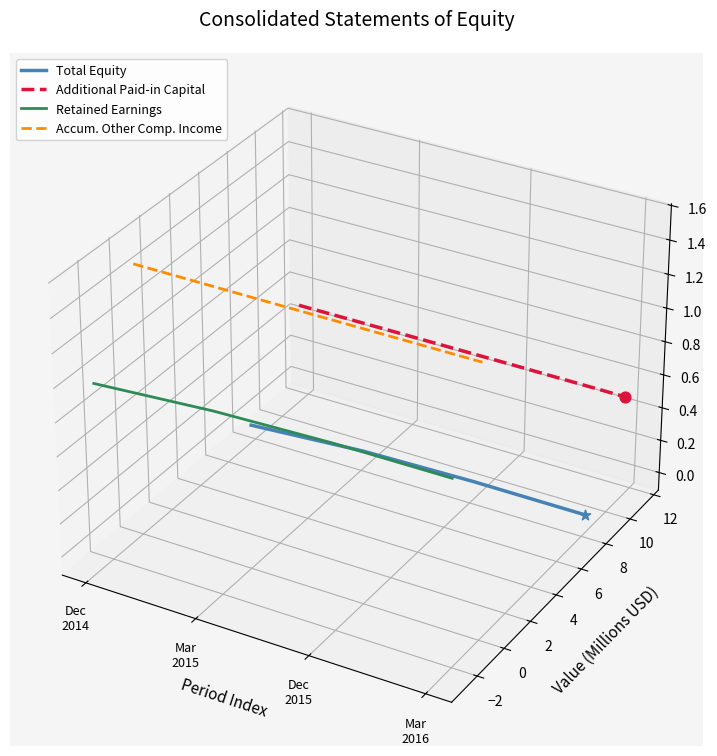

What are all the series names shown in the legend?

Total Equity, Additional Paid-in Capital, Retained Earnings, Accum. Other Comp. Income